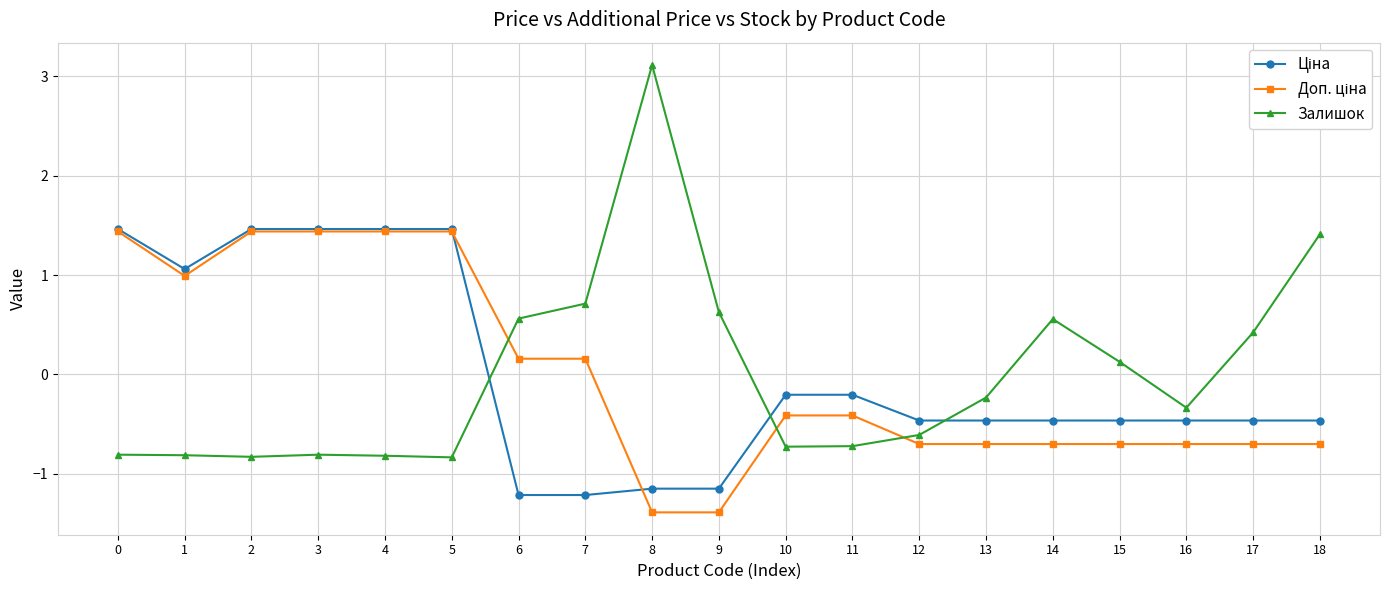

What is the greatest value displayed?

3.1